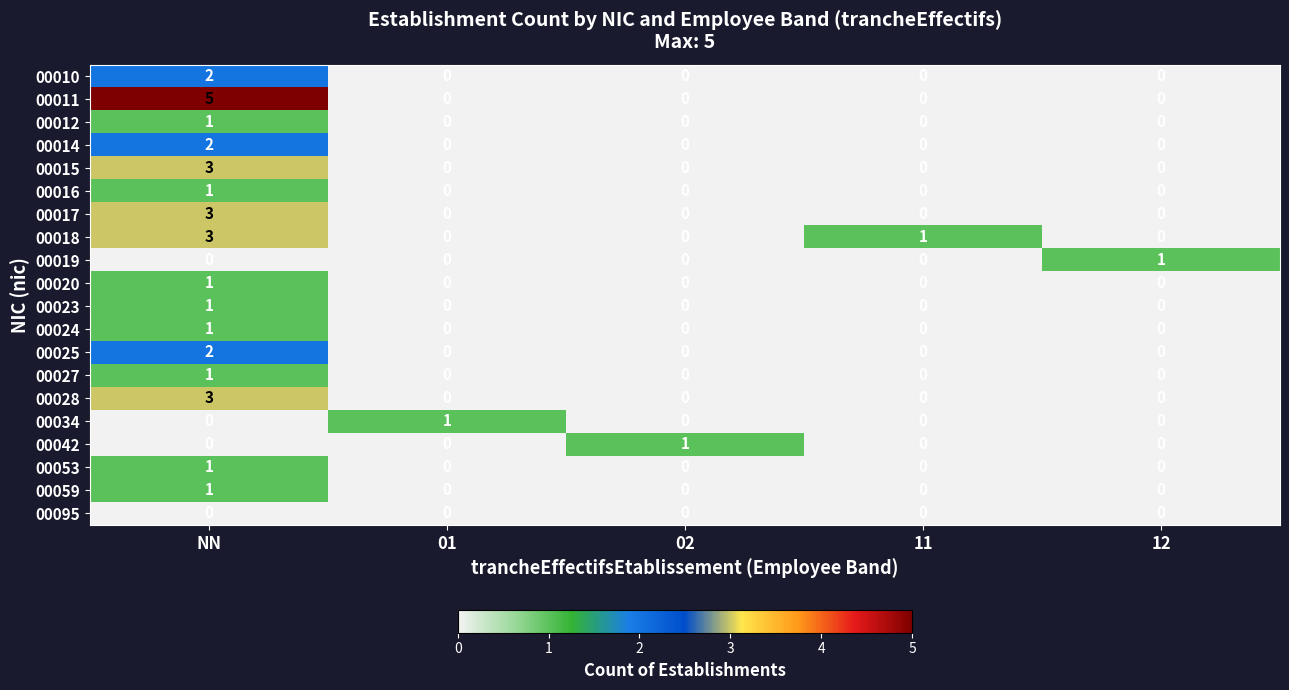

What is the total value across all series at NN?

31